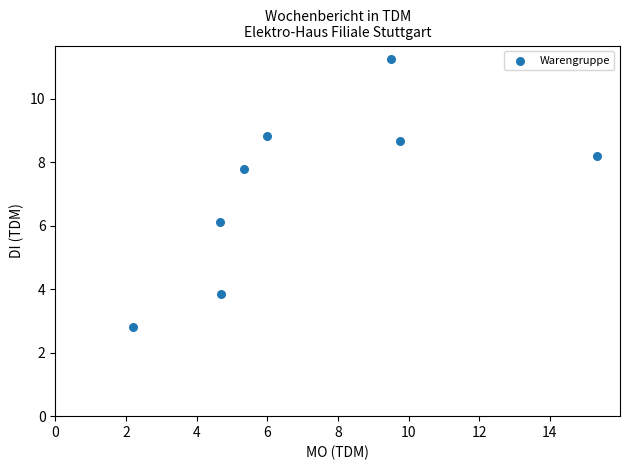

What is the average X value?

7.2